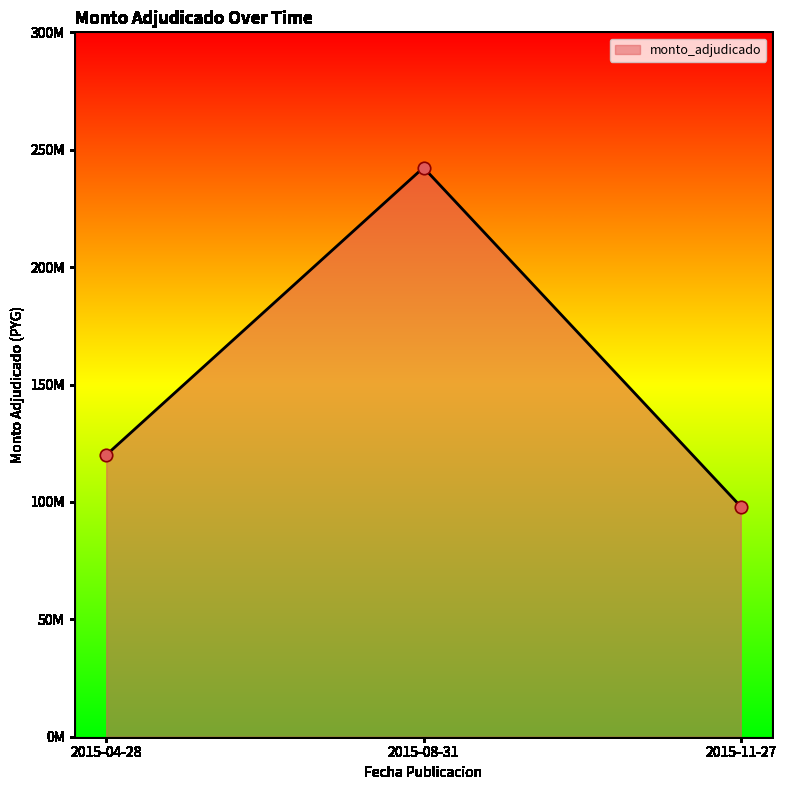

What is the change in value from 2015-08-31 to 2015-11-27?

-144365000